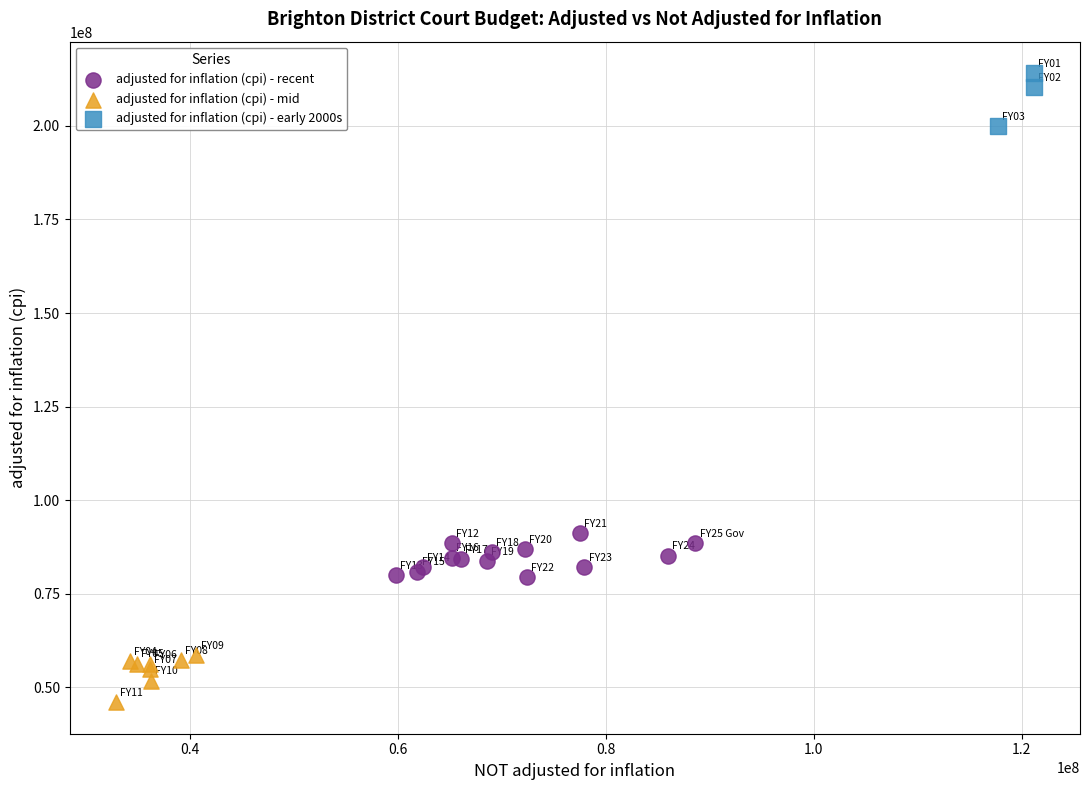

Which series contains the lowest Y value?

adjusted for inflation (cpi) - mid